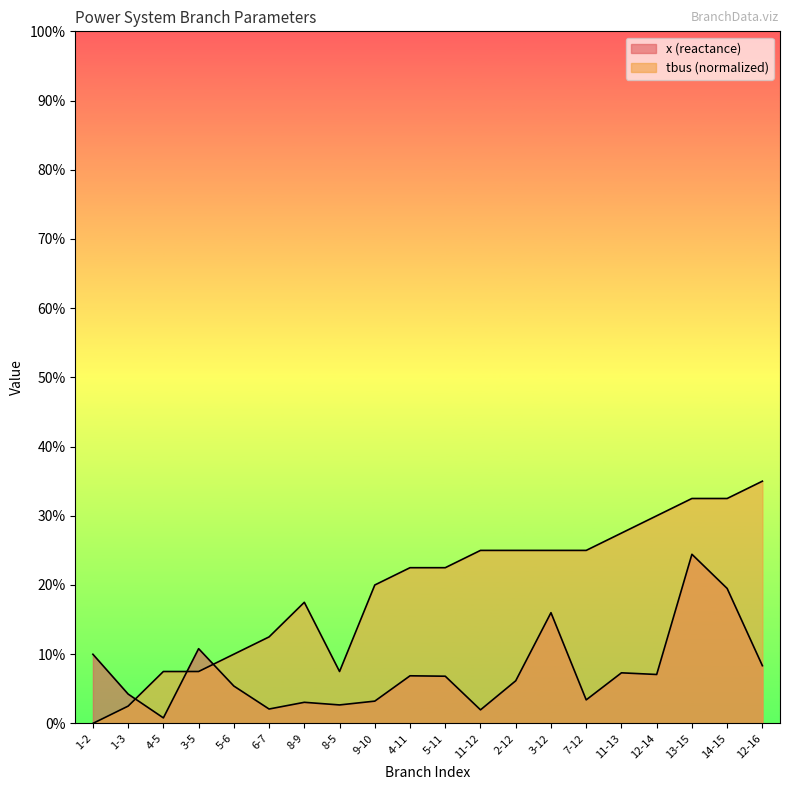

How many lines are shown in the chart?

2